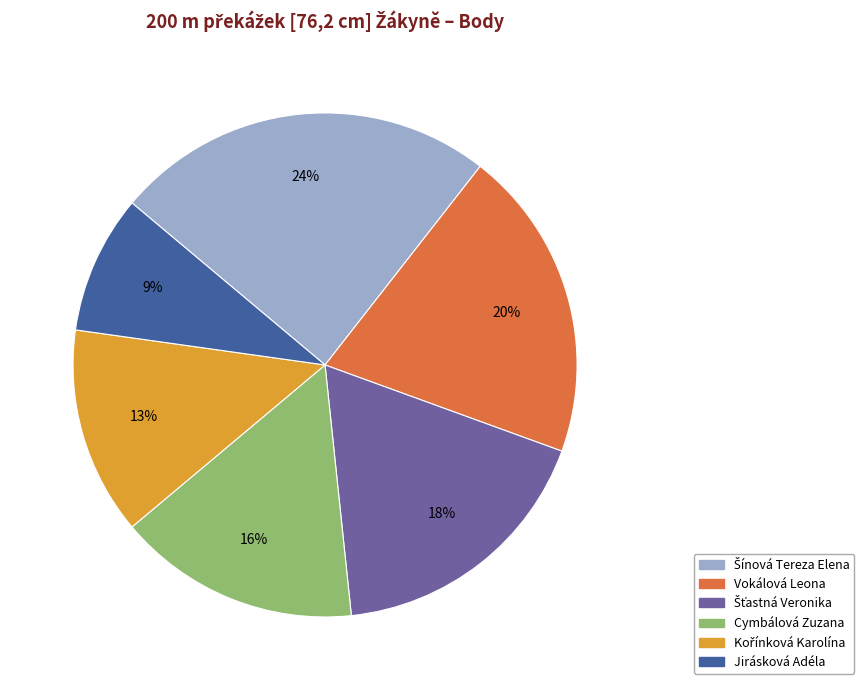

To the nearest percent, what is the average slice percentage?

17%